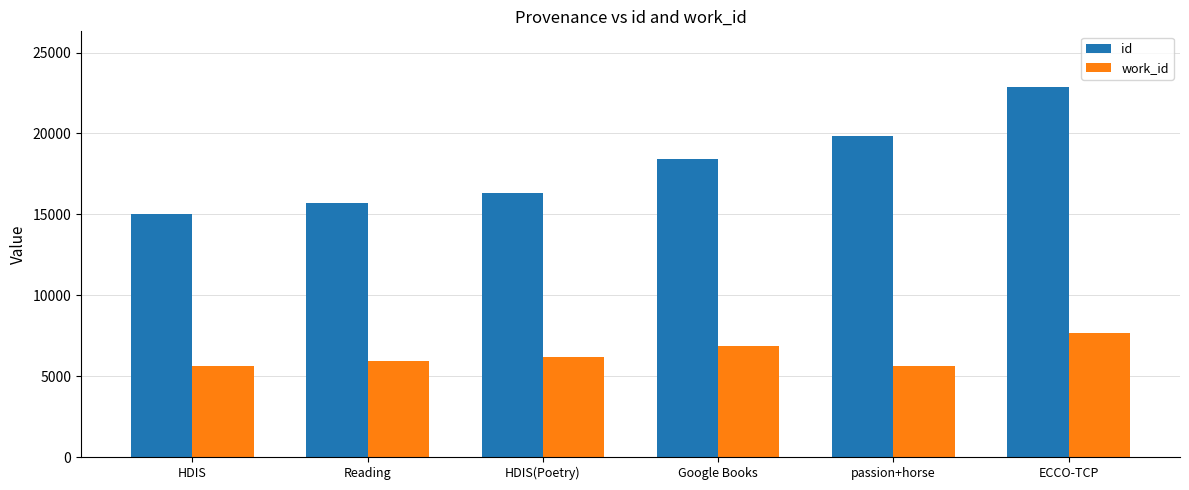

At which category does the chart reach its peak across all series?

ECCO-TCP